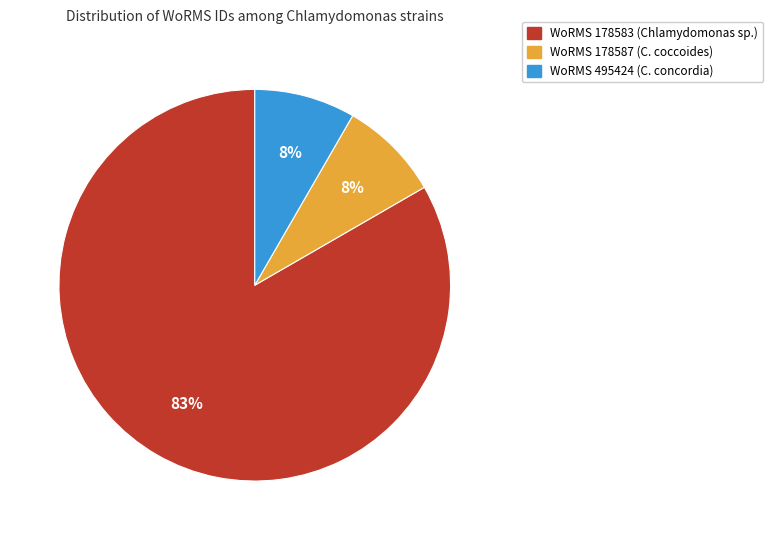

How many slices are in this pie chart?

3